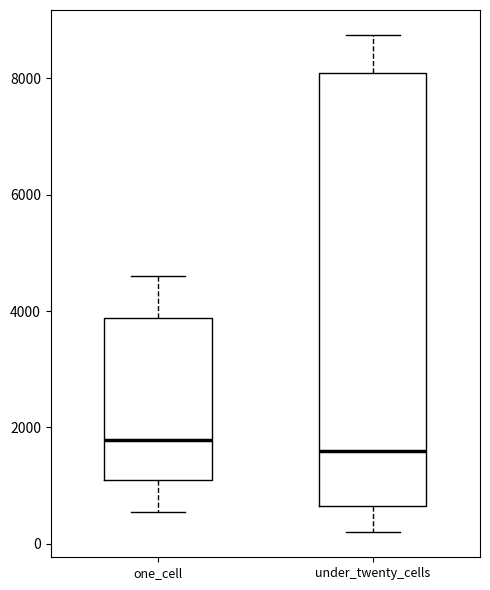

Which box is the tallest, from its lower edge to its upper edge?

under_twenty_cells